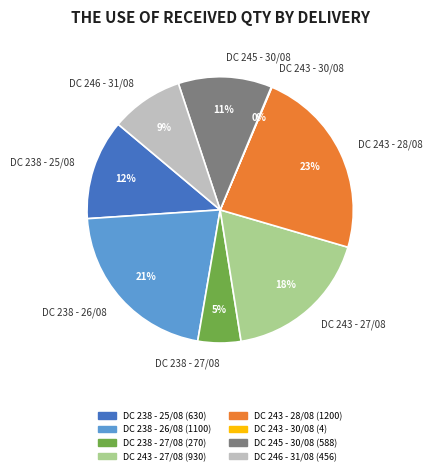

What is the largest slice in the pie chart?

DC 243 - 28/08